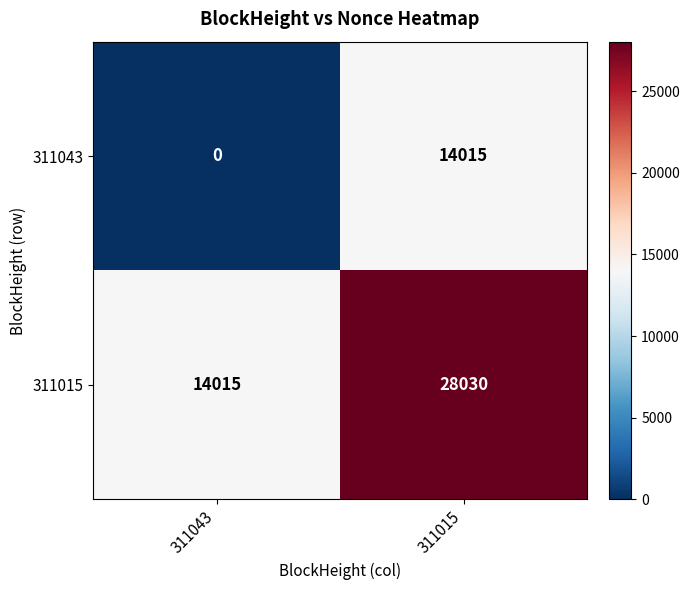

How many distinct data groups are displayed?

2